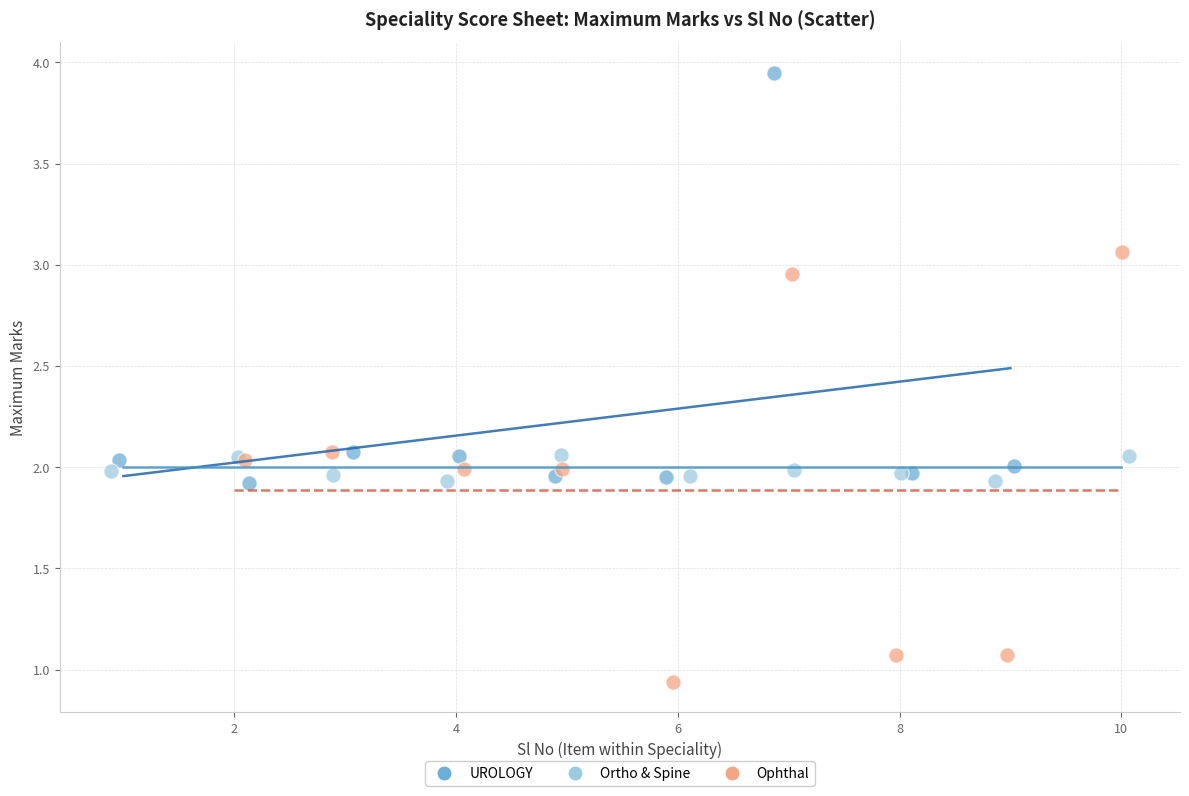

Which series reaches the maximum Y coordinate?

UROLOGY